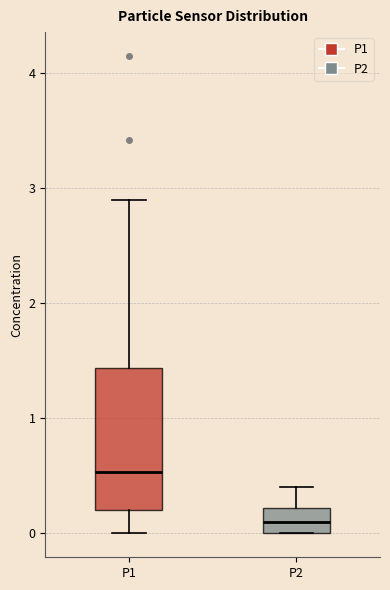

Reading left to right, transcribe this box plot: for each box, give where its median line is, the range the box spans, and where its two whiskers end, as read against the y-axis. The values are not printed on the chart, so give them approximately, as read against the axis.

P1: median 0.5, box 0.2 to 1.4, whiskers 0.0 to 2.9
P2: median 0.1, box 0.0 to 0.2, whiskers 0.0 to 0.4